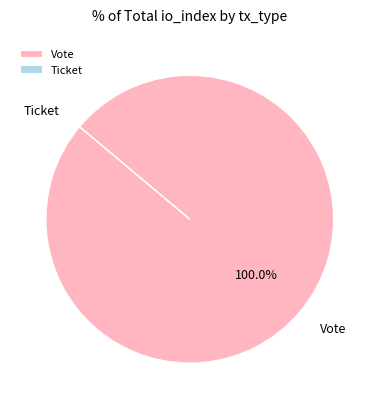

What is the largest slice in the pie chart?

Vote